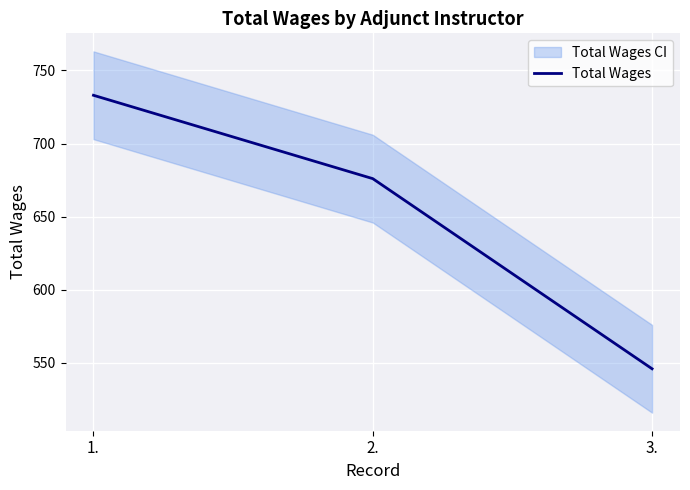

What is the label of the 1st point from the left?

1.